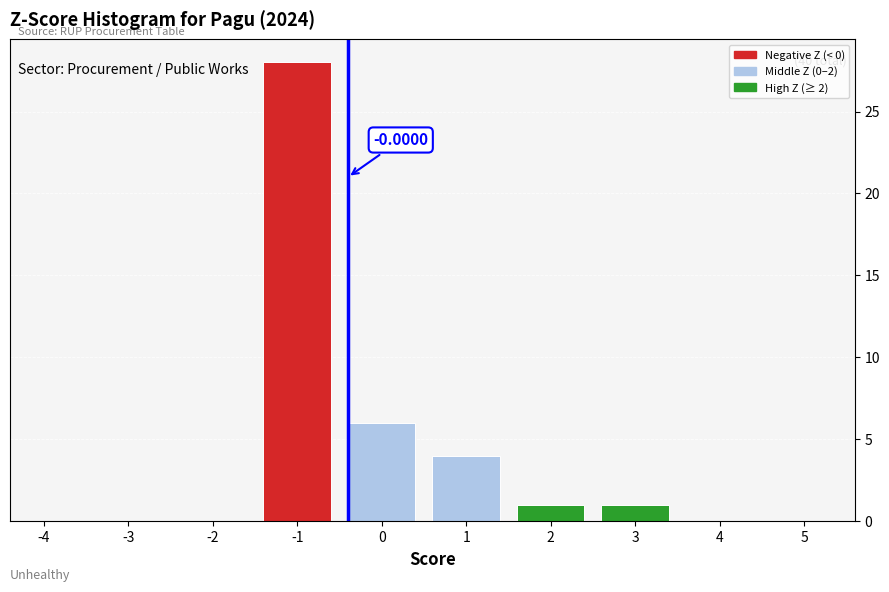

What is the sum of all values?

40